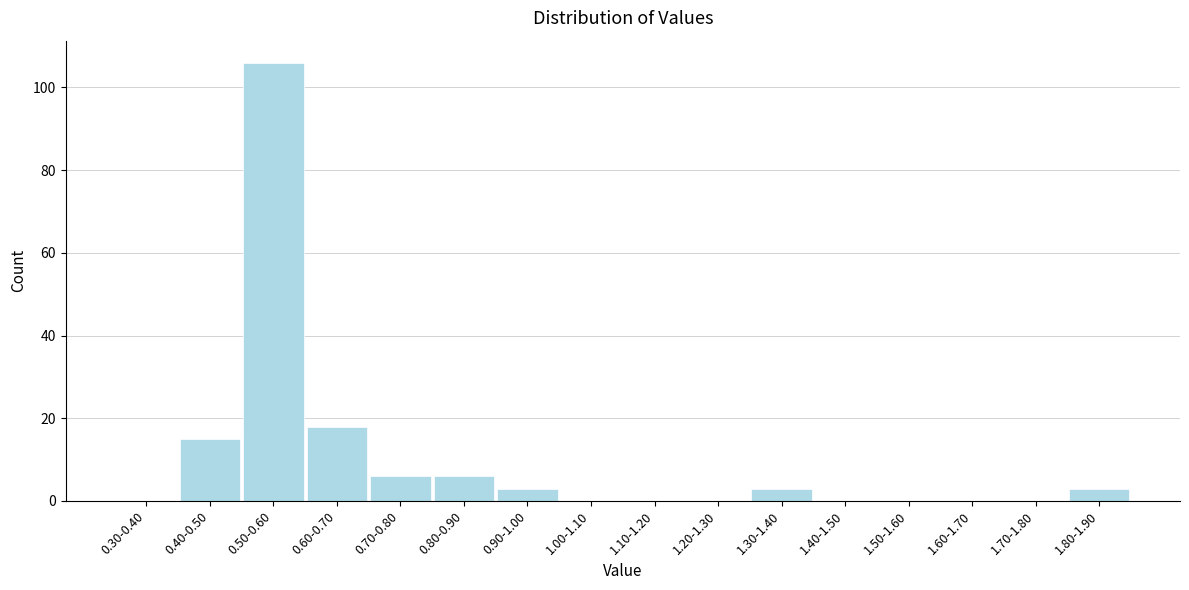

Reading left to right, list all the values displayed in this chart.

0.30-0.40=0	0.40-0.50=15	0.50-0.60=106	0.60-0.70=18	0.70-0.80=6	0.80-0.90=6	0.90-1.00=3	1.00-1.10=0	1.10-1.20=0	1.20-1.30=0	1.30-1.40=3	1.40-1.50=0	1.50-1.60=0	1.60-1.70=0	1.70-1.80=0	1.80-1.90=3